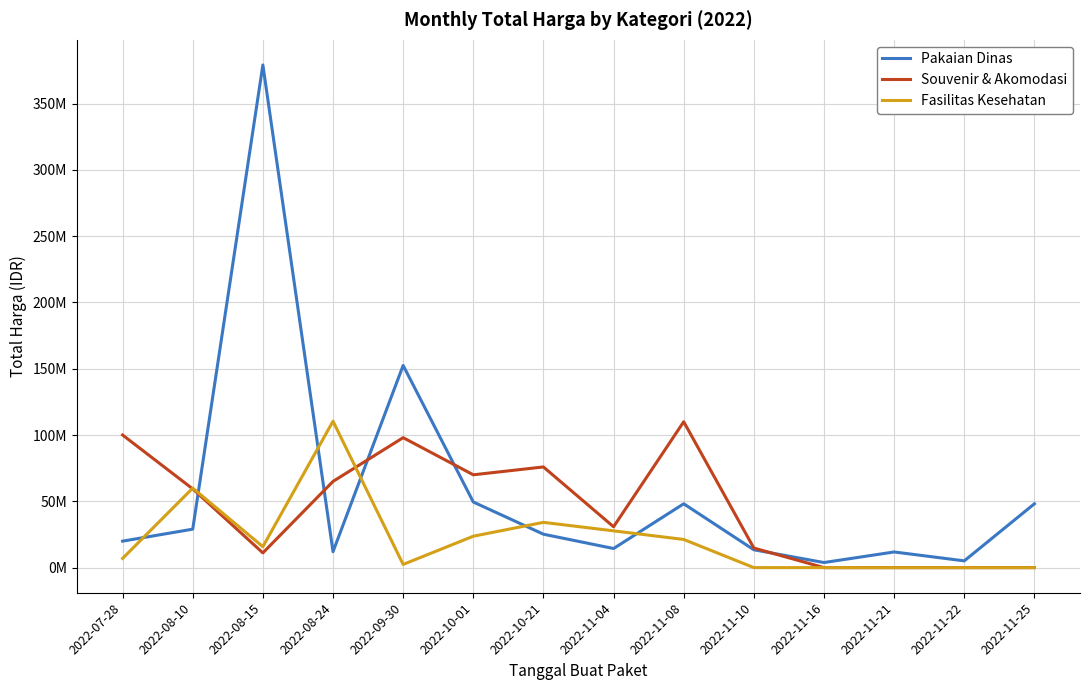

Which series changed the most between 2022-08-15 and 2022-11-25?

Pakaian Dinas